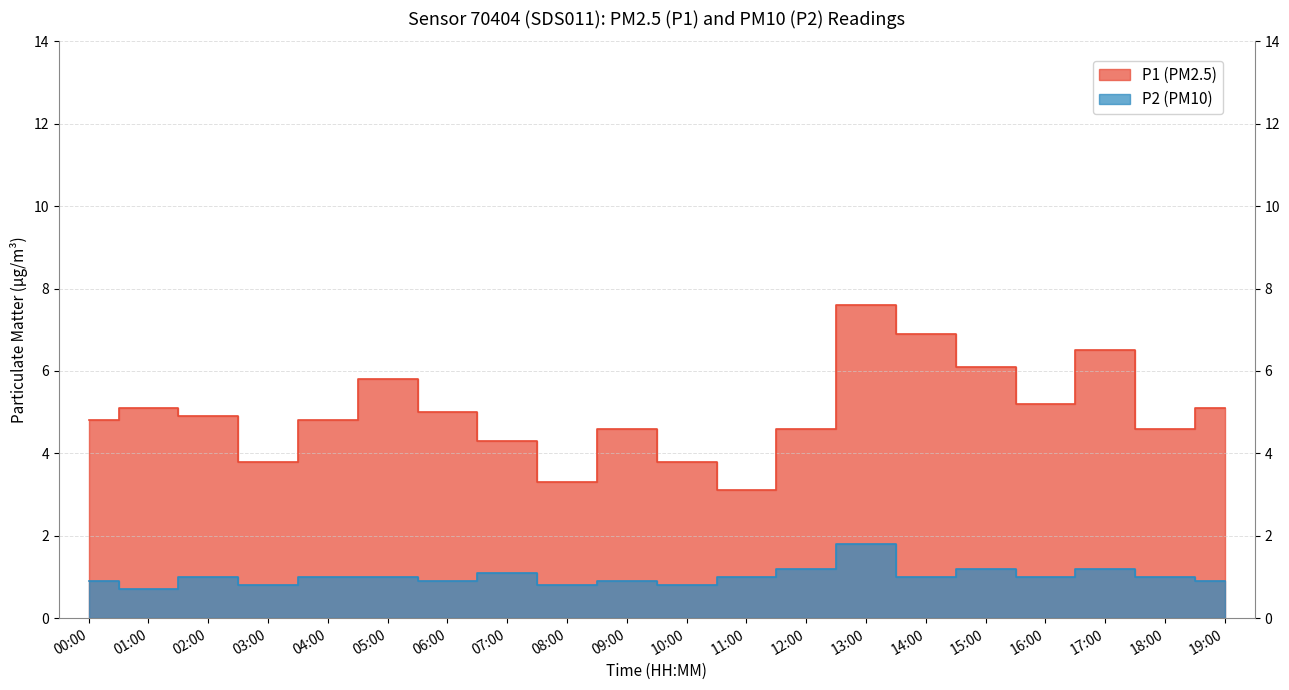

Reading left to right, extract all data points from this chart.

P1: 4.8	5.1	4.9	3.8	4.8	5.8	5.0	4.3	3.3	4.6	3.8	3.1	4.6	7.6	6.9	6.1	5.2	6.5	4.6	5.1
P2: 0.9	0.7	1.0	0.8	1.0	1.0	0.9	1.1	0.8	0.9	0.8	1.0	1.2	1.8	1.0	1.2	1.0	1.2	1.0	0.9